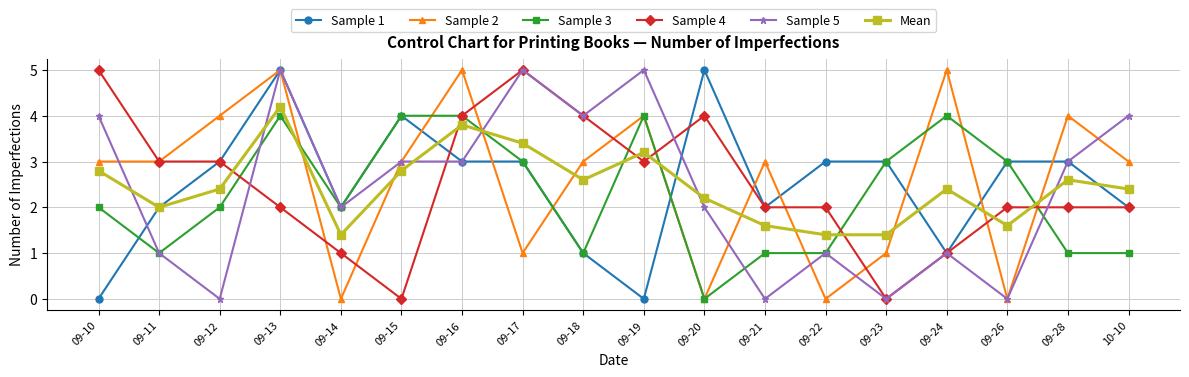

True or false: Mean has more than 0 interior local peaks.

True